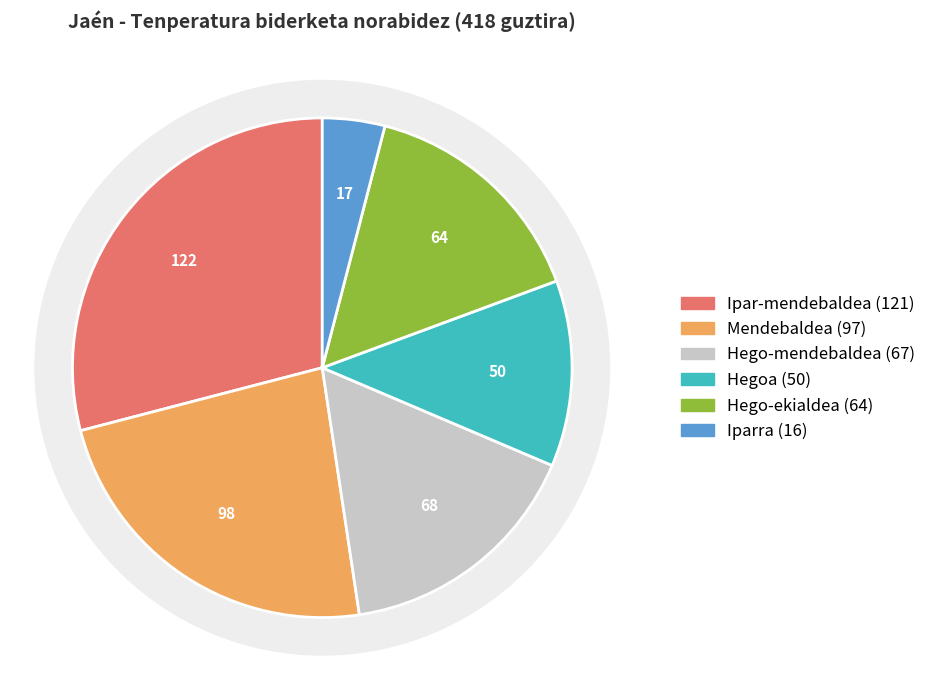

What percentage do Mendebaldea and Iparra together represent?

27.4%